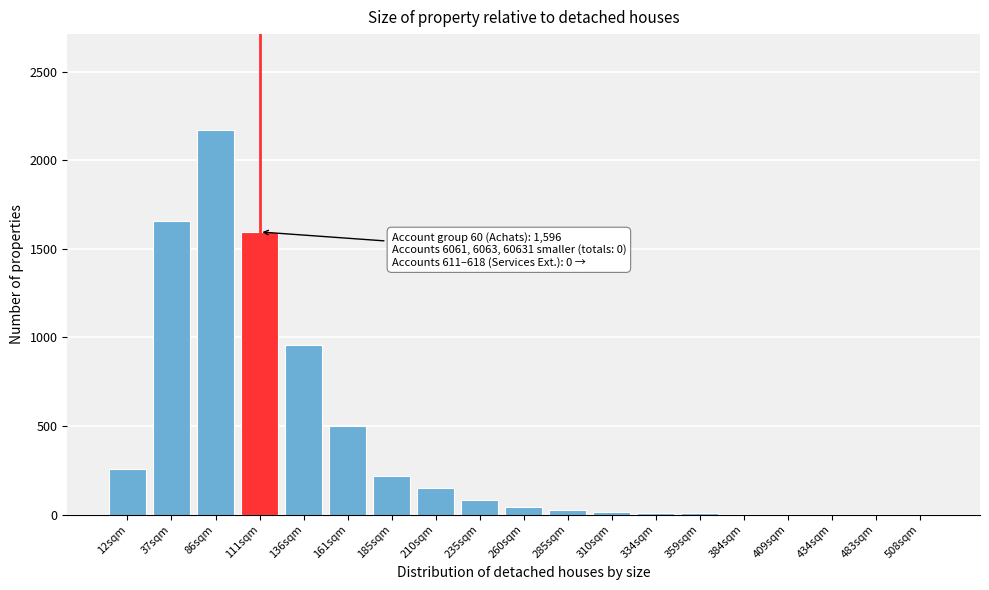

At which label is the value closest to 1085?

136sqm